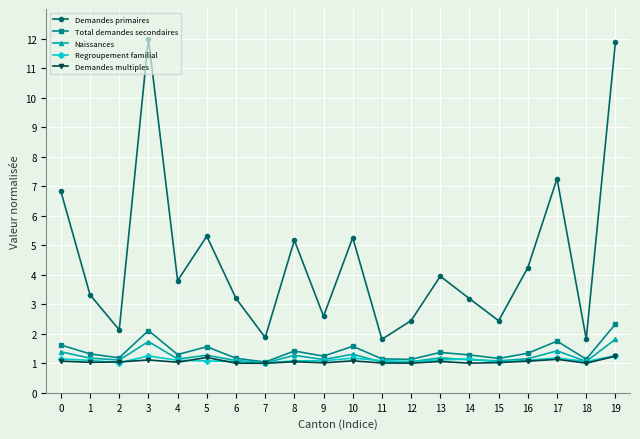

What is the spread (max minus min) of values at 9?

1.6